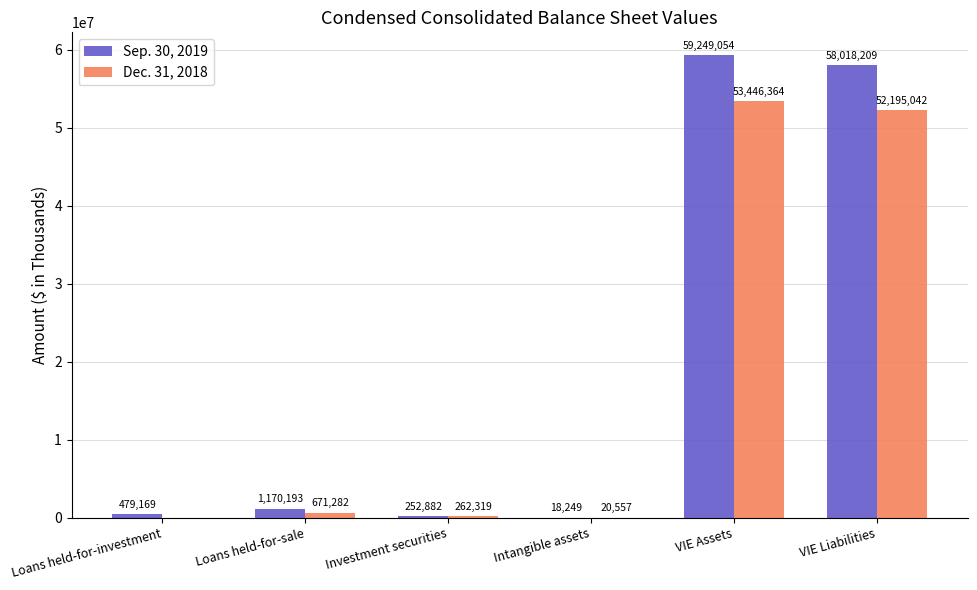

Are the bars horizontal?

No